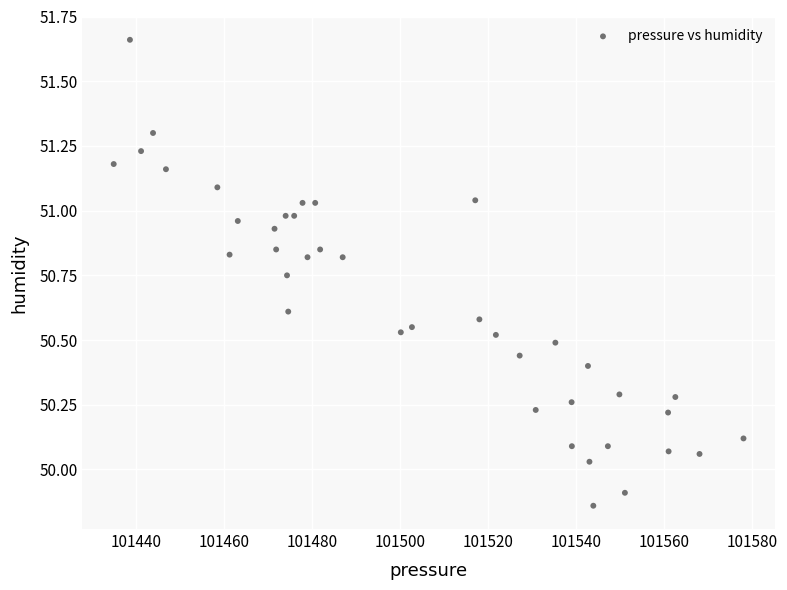

What is the range of X values (max minus min)?

143.2